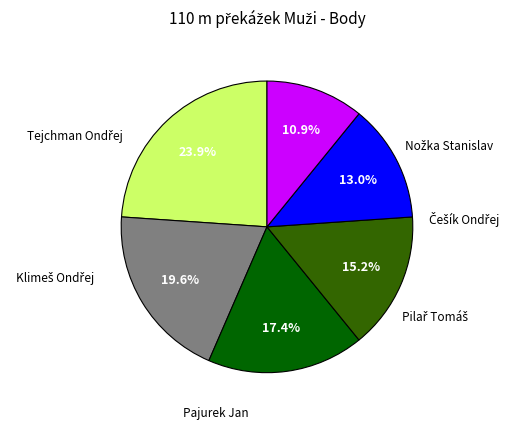

Is there any slice that represents more than half of the pie?

No